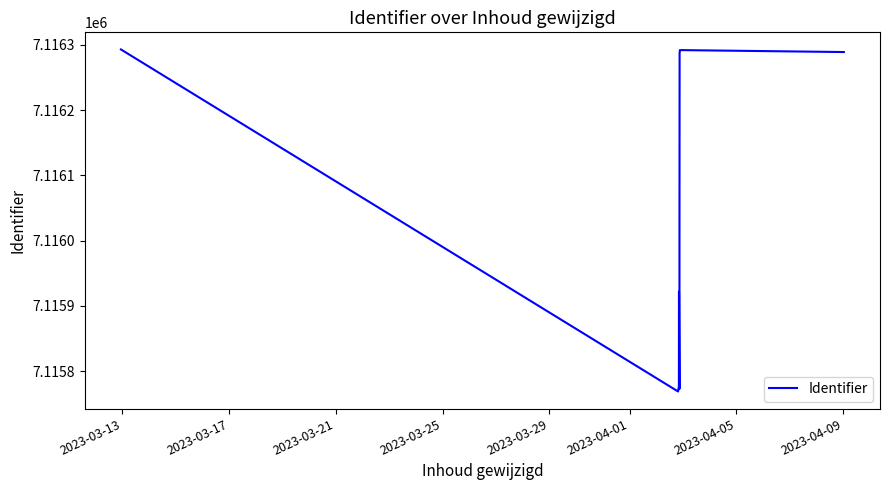

What is the average value?

7116062